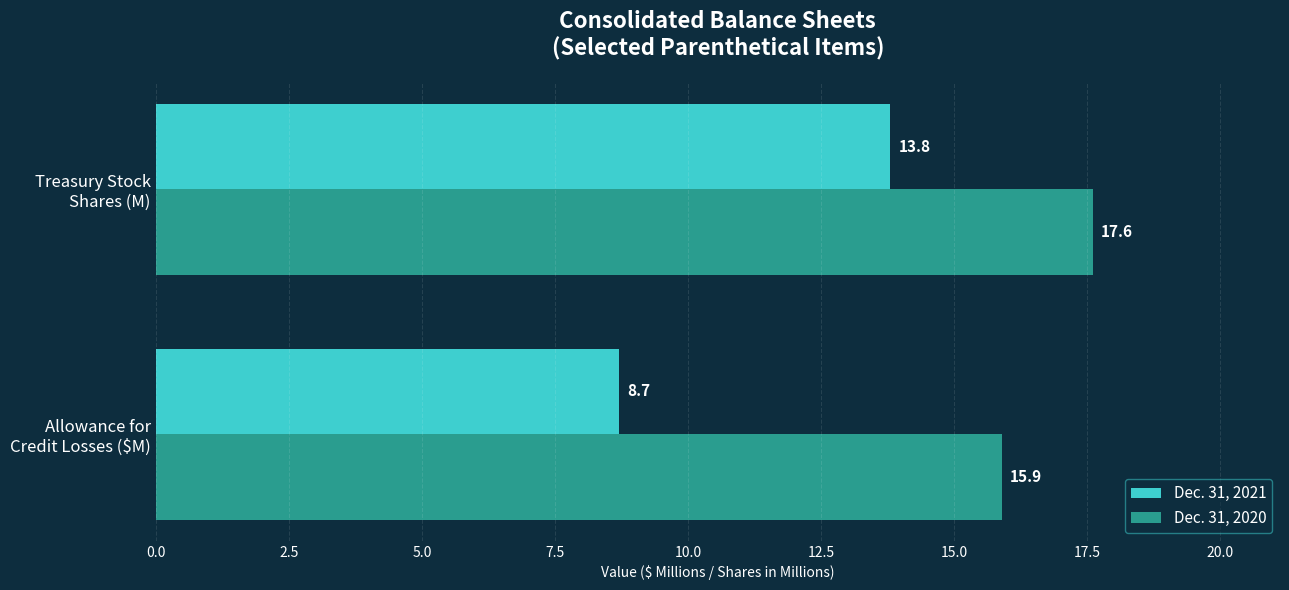

How many data points in Dec. 31, 2021 are above 13?

1